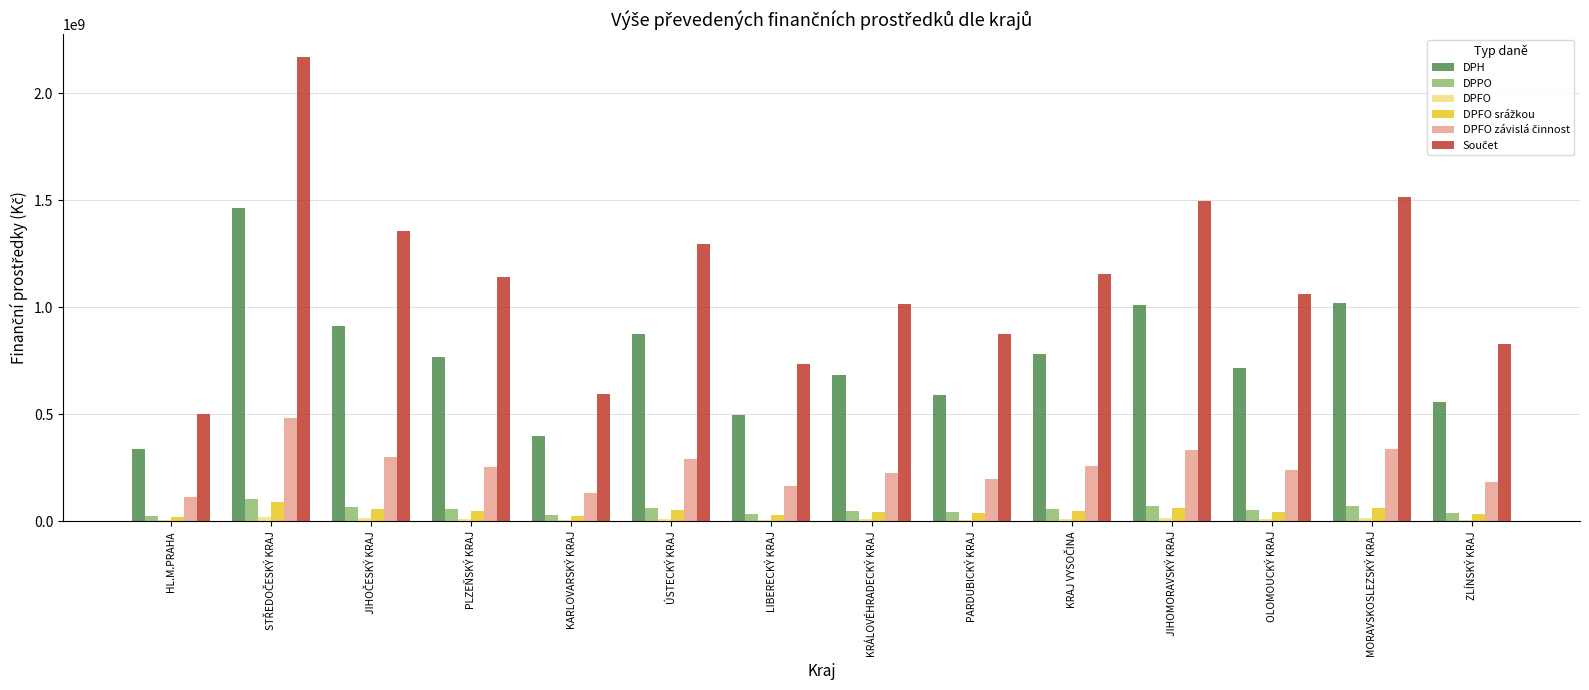

What is the greatest value displayed?

2168042804.2